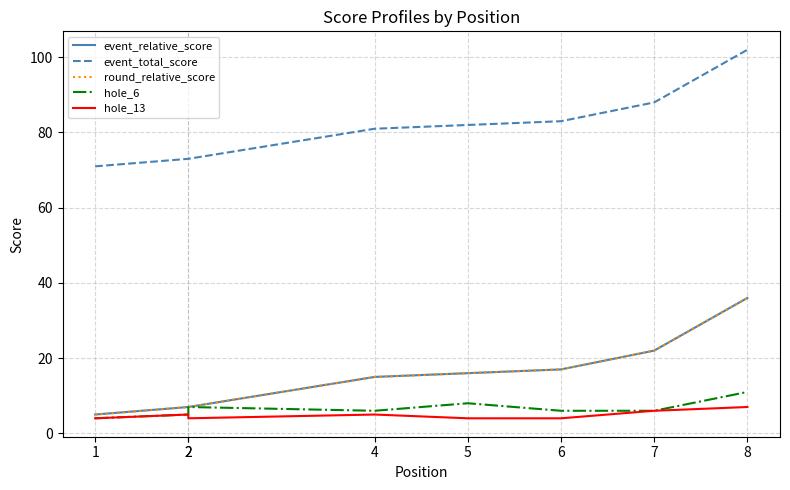

At which category does hole_13 reach its first local valley?

2